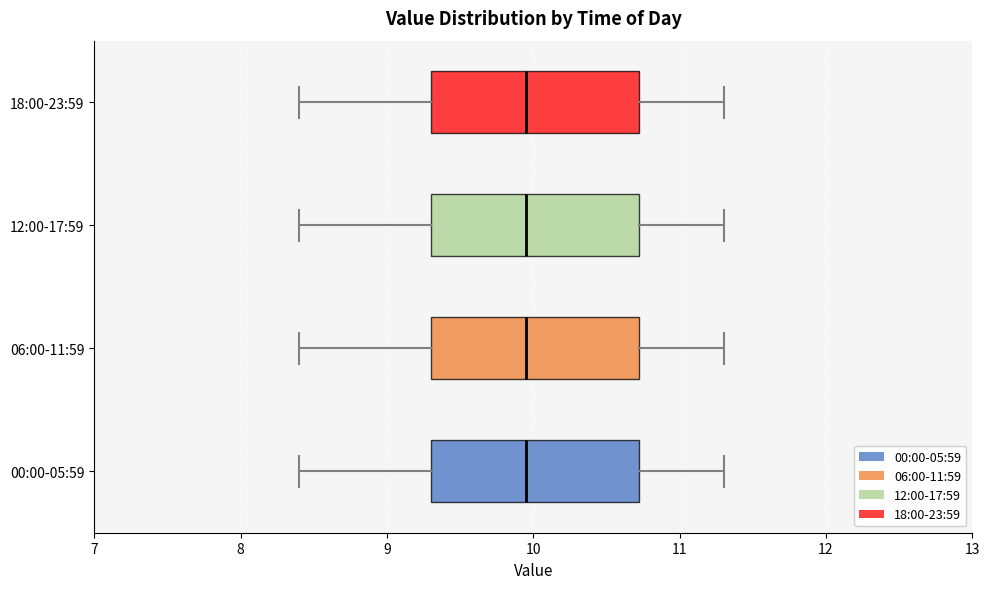

Reading bottom to top, read every box against the x-axis: the position of its median line, the range the box covers, and the ends of its whiskers. The values are not printed on the chart, so give them approximately, as read against the axis.

00:00-05:59: median 10.0, box 9.3 to 10.7, whiskers 8.4 to 11.3
06:00-11:59: median 10.0, box 9.3 to 10.7, whiskers 8.4 to 11.3
12:00-17:59: median 10.0, box 9.3 to 10.7, whiskers 8.4 to 11.3
18:00-23:59: median 10.0, box 9.3 to 10.7, whiskers 8.4 to 11.3